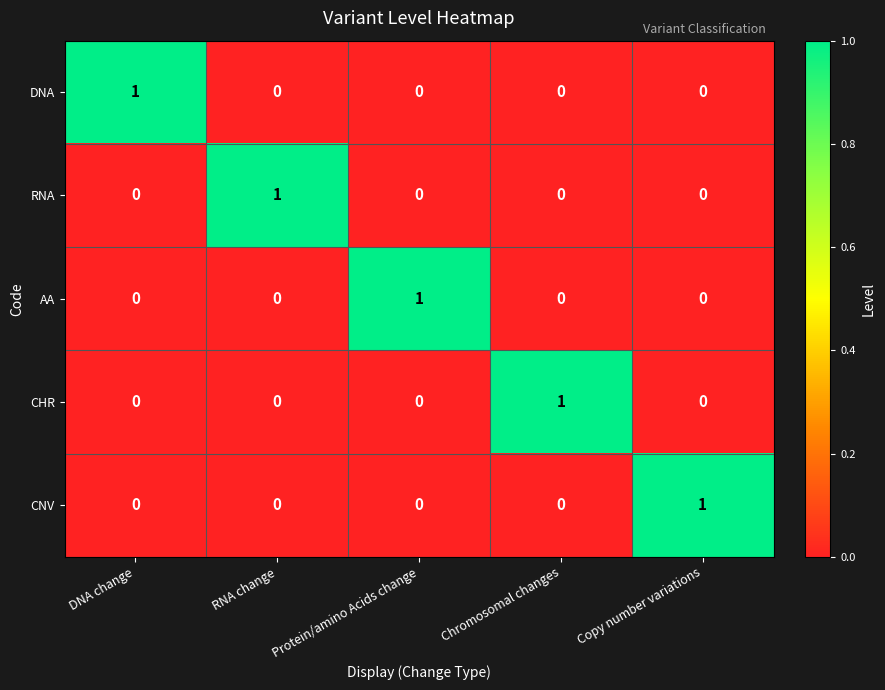

The DNA series shows 0 at DNA change. True or false?

False